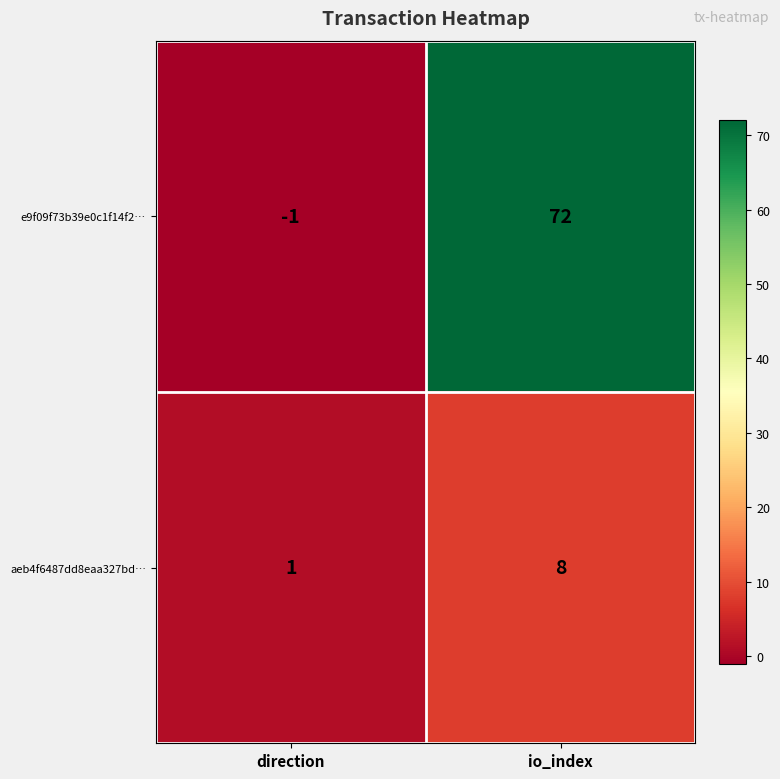

Between direction and io_index, which series saw the biggest shift?

e9f09f73b39e0c1f14f2…